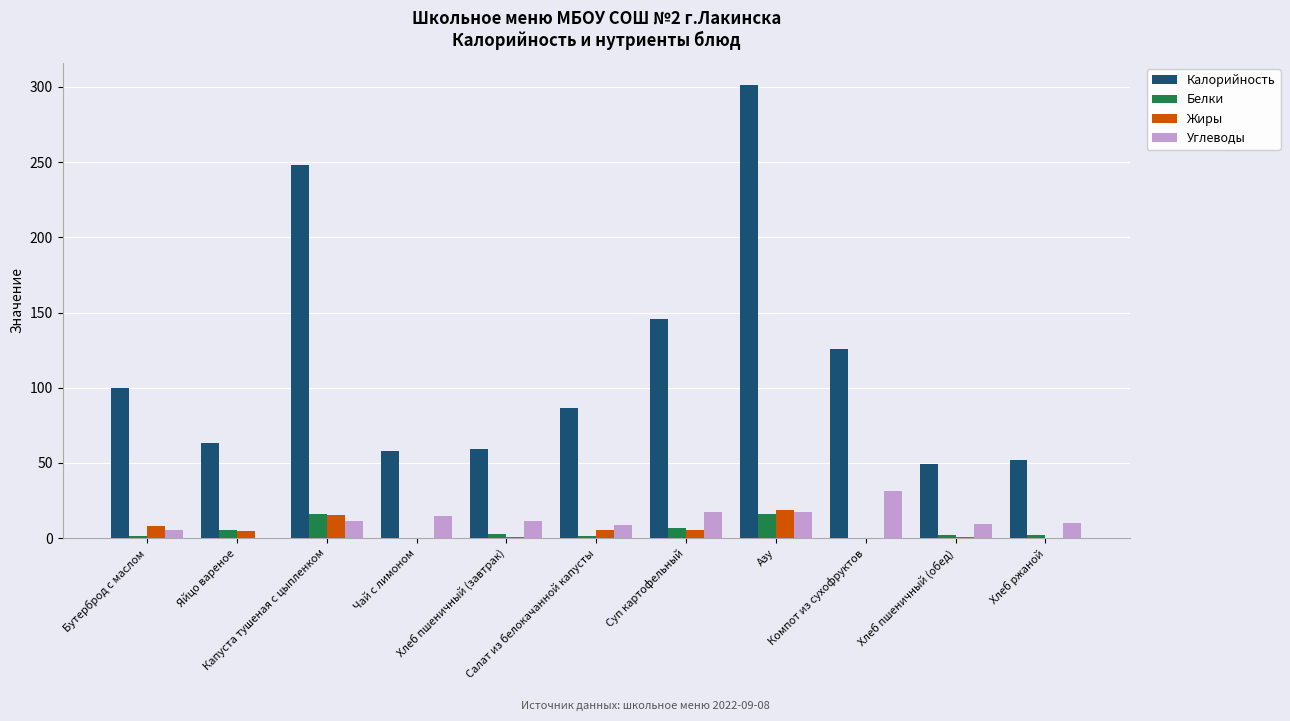

Which series changed the most between Бутерброд с маслом and Хлеб пшеничный (обед)?

Калорийность